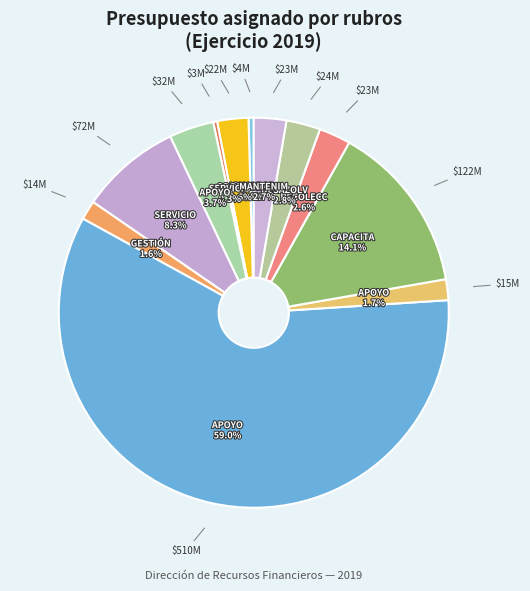

Rank the categories by value from lowest to highest.

SERVICIOS LEGALES, IGUALDAD DE GÉNERO, GESTIÓN INTEGRAL DEL RIESGO, APOYO JURÍDICO, COORDINACIÓN DE POLÍTICAS, RECOLECCIÓN DE RESIDUOS, MANTENIMIENTO Y CONSERVACIÓN, DESAZOLVE DE DRENAJE, APOYO A PREVENCIÓN DEL DELITO, SERVICIOS DE VIGILANCIA, CAPACITACIÓN A SERVIDORES, APOYO ADMINISTRATIVO